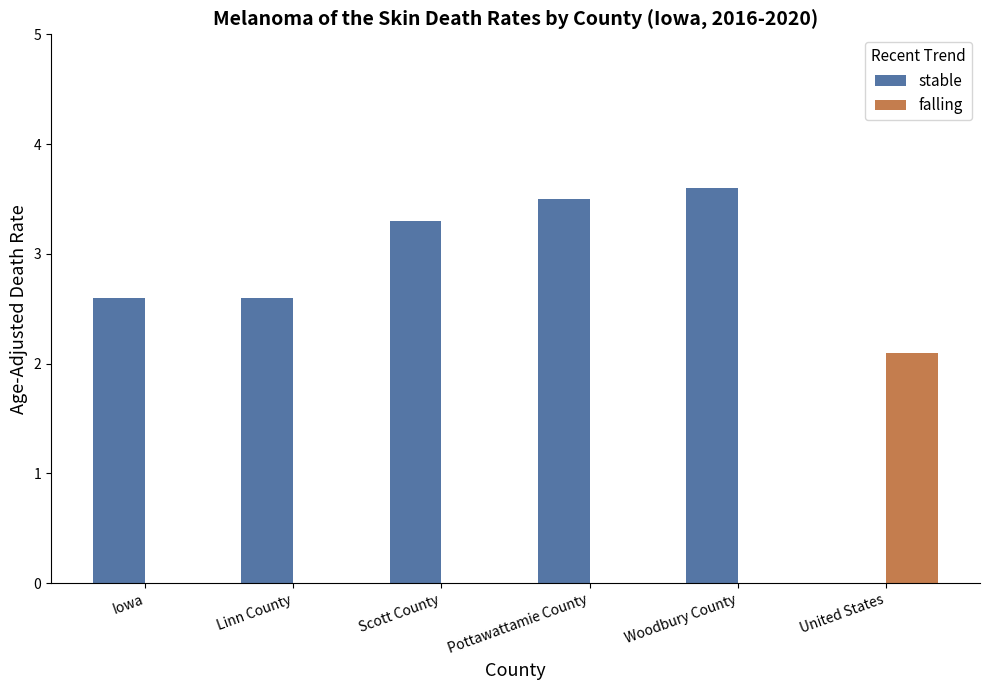

The value of stable at Scott County is 3.3. True or false?

True